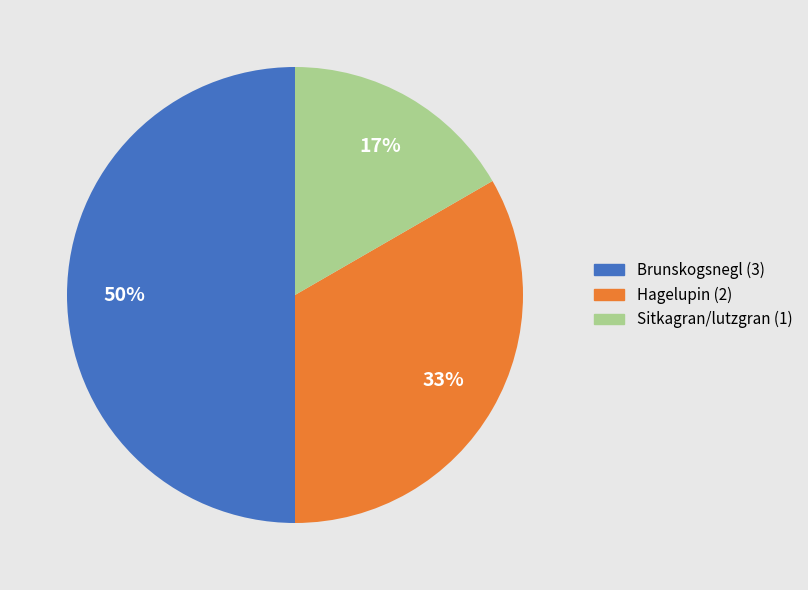

What is the largest slice in the pie chart?

Brunskogsnegl